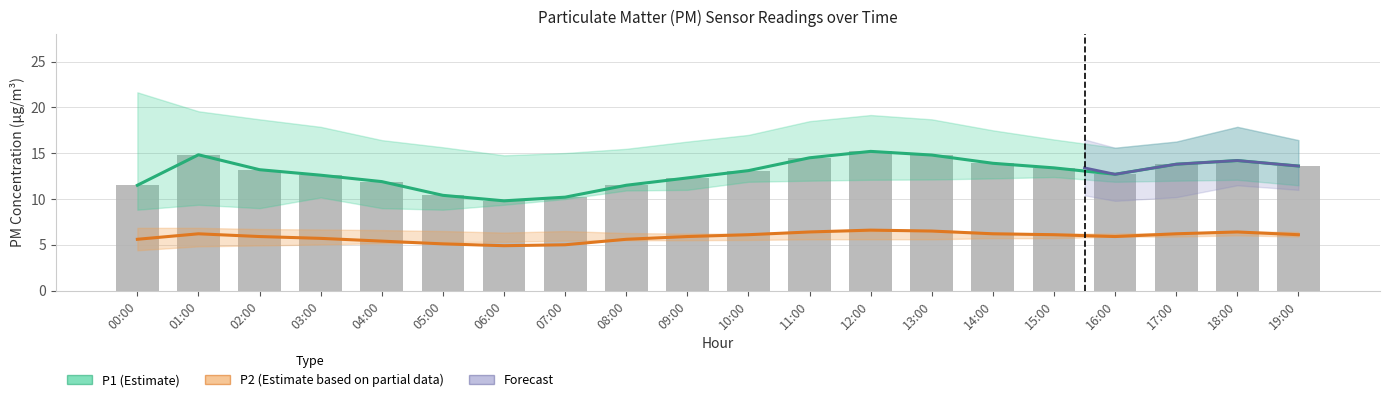

List the labels in order of P2_hi value, smallest first.

10:00, 09:00, 15:00, 16:00, 08:00, 17:00, 06:00, 14:00, 19:00, 11:00, 18:00, 05:00, 07:00, 12:00, 04:00, 13:00, 03:00, 02:00, 00:00, 01:00